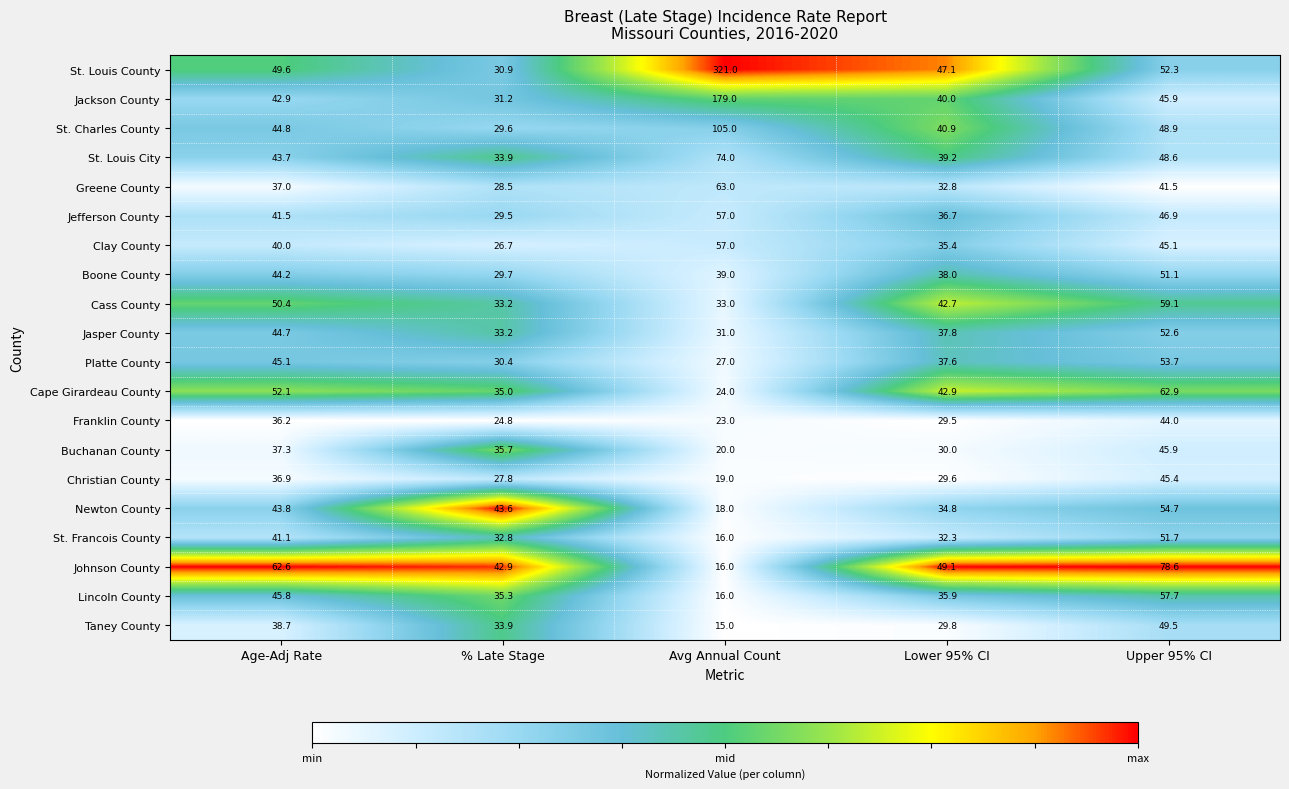

Which category has the highest value in the Jackson County series?

Avg Annual Count